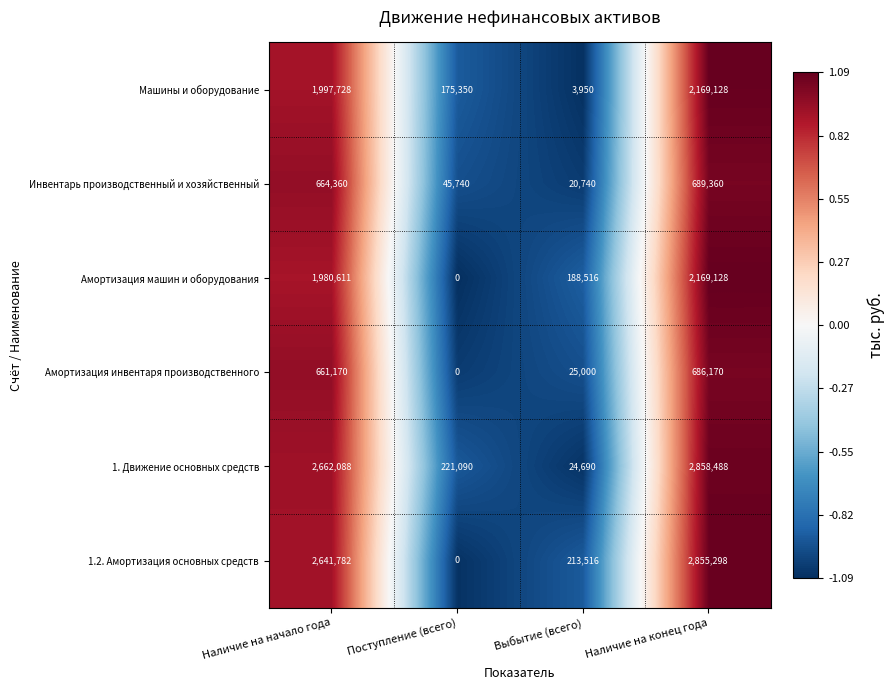

At Выбытие (всего), list the series in order from smallest to largest.

Машины и оборудование, Инвентарь производственный и хозяйственный, 1. Движение основных средств, Амортизация инвентаря производственного, Амортизация машин и оборудования, 1.2. Амортизация основных средств